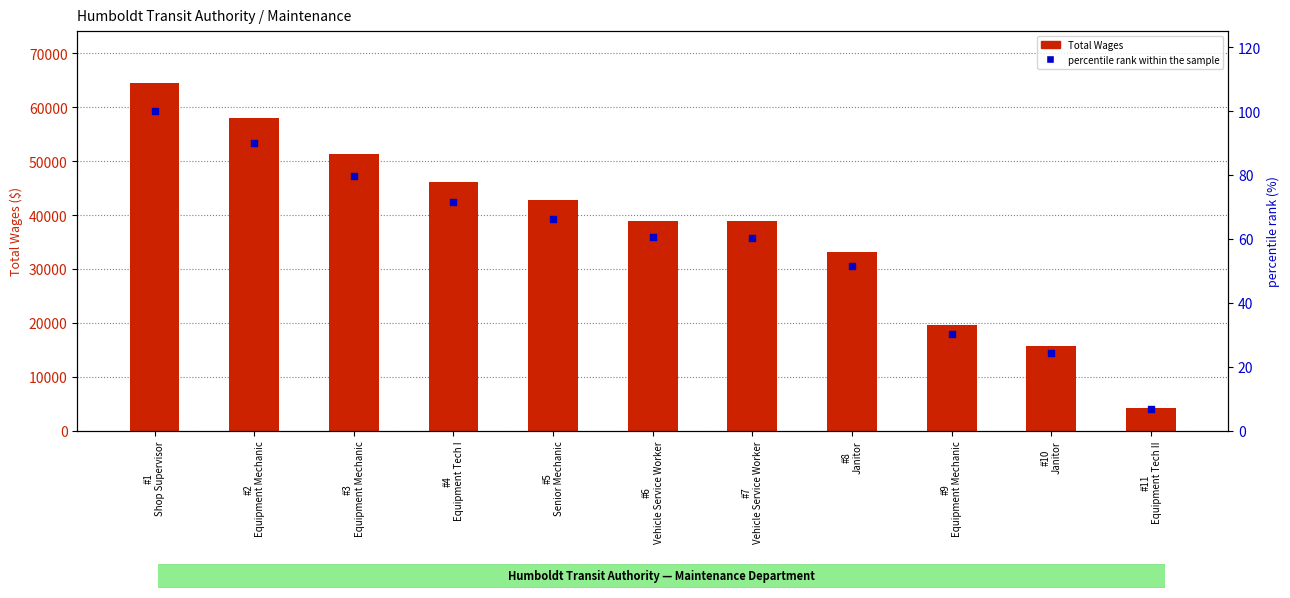

Which series has the largest total across all categories?

Total Wages